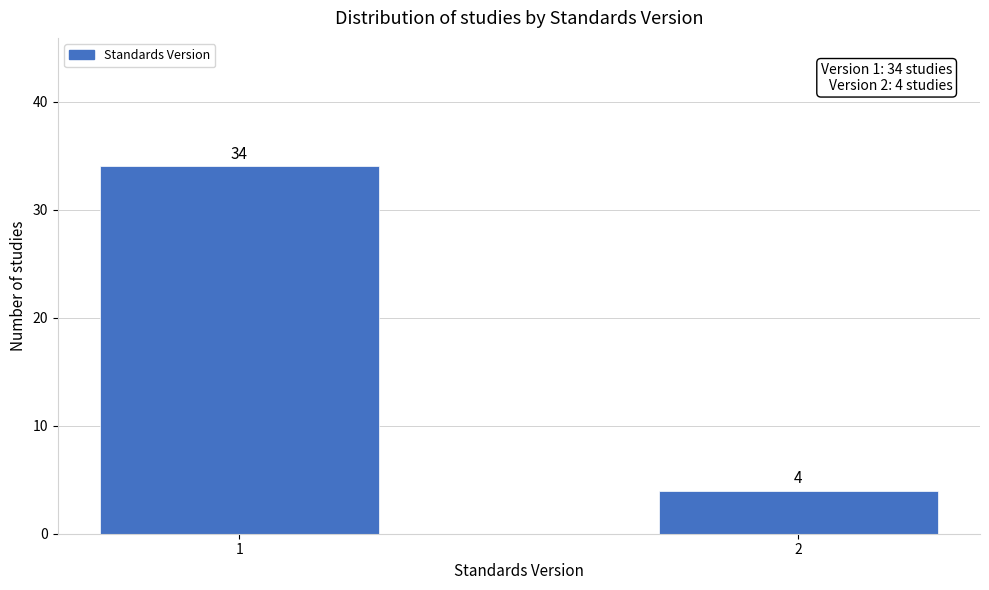

Reading left to right, list all the values displayed in this chart.

1=34	2=4